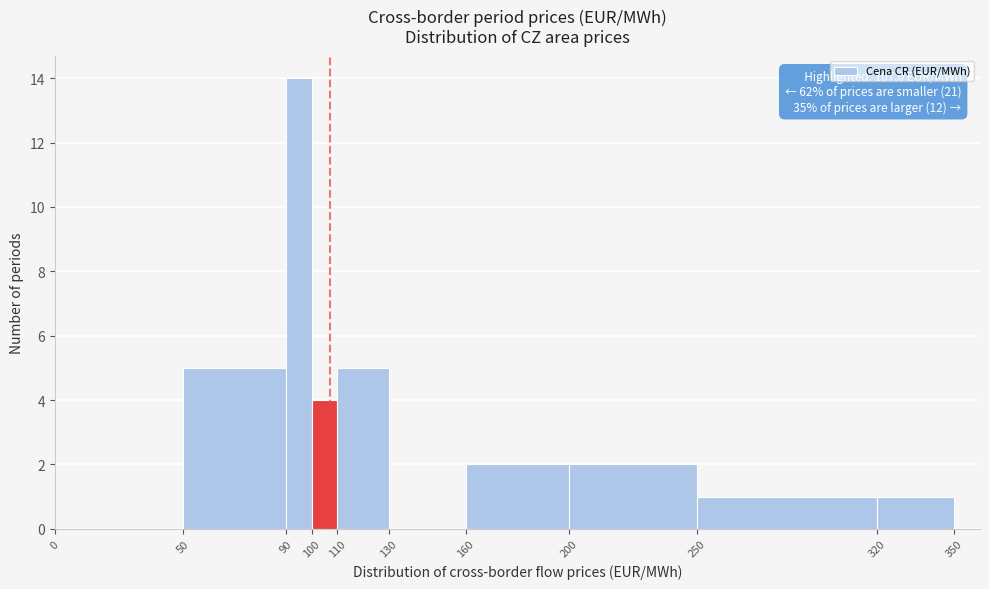

Over which range of the x-axis is the bar tallest?

90 to 100